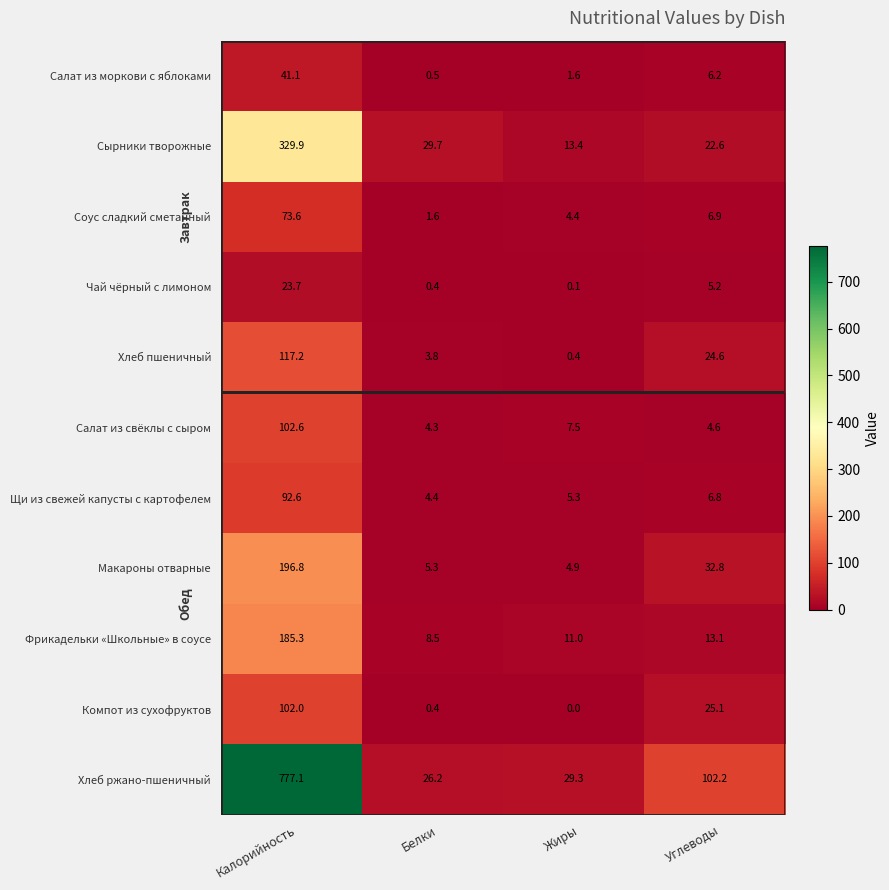

True or false: Фрикадельки «Школьные» в соусе has a value of 185.3 at Калорийность.

True